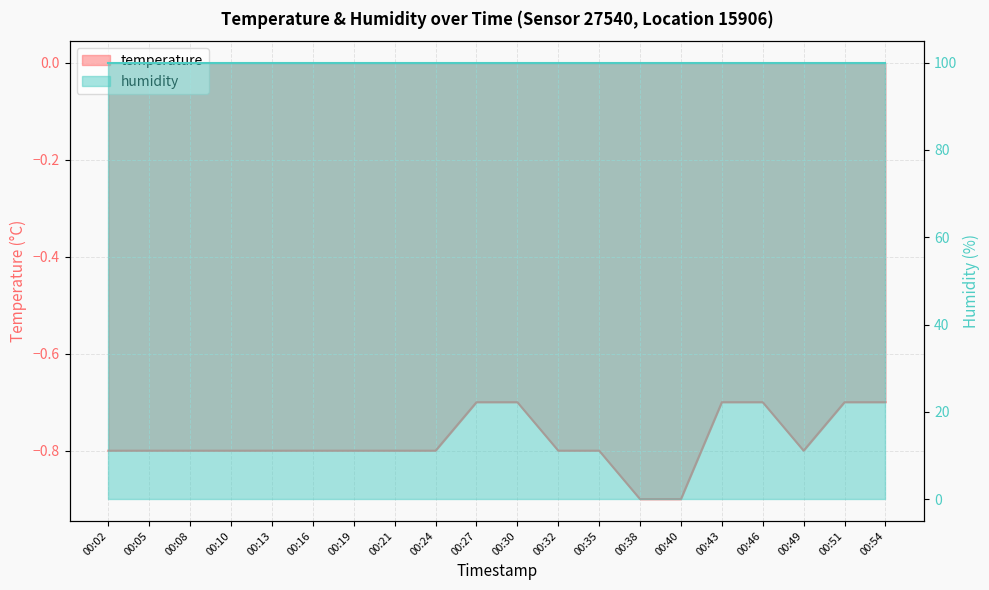

List the labels in order of value, largest first.

00:27, 00:30, 00:43, 00:46, 00:51, 00:54, 00:02, 00:05, 00:08, 00:10, 00:13, 00:16, 00:19, 00:21, 00:24, 00:32, 00:35, 00:49, 00:38, 00:40